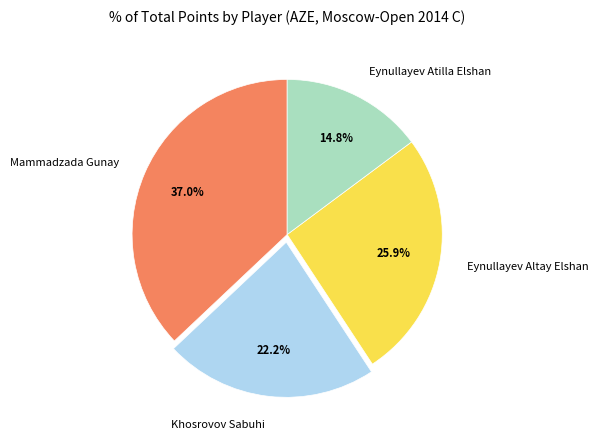

Is there a majority slice in this chart?

No